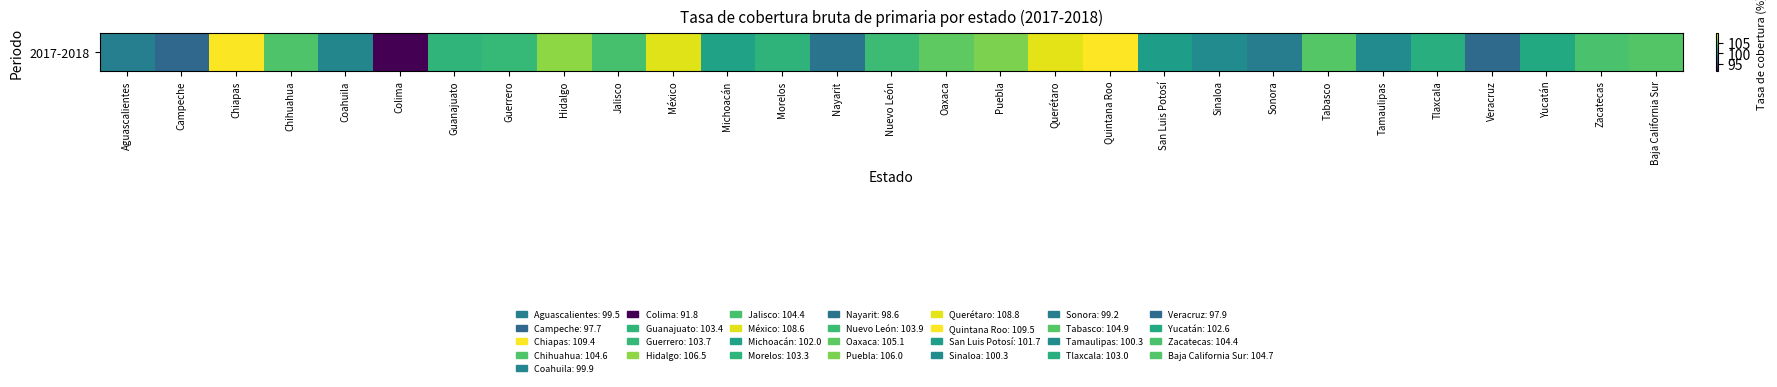

What is the average value?

102.9